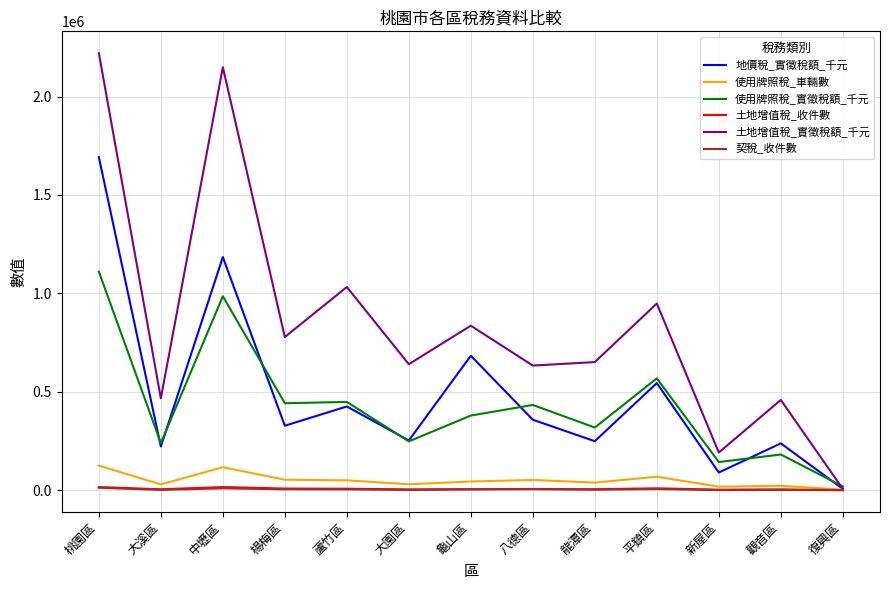

What is the greatest value displayed?

2220071